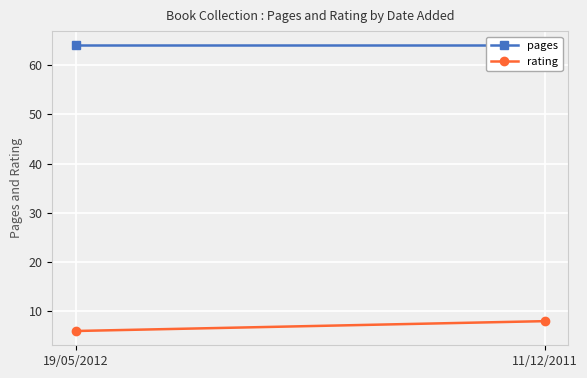

Which category has the highest value in the pages series?

19/05/2012